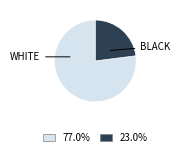

Does any single category account for the majority?

Yes